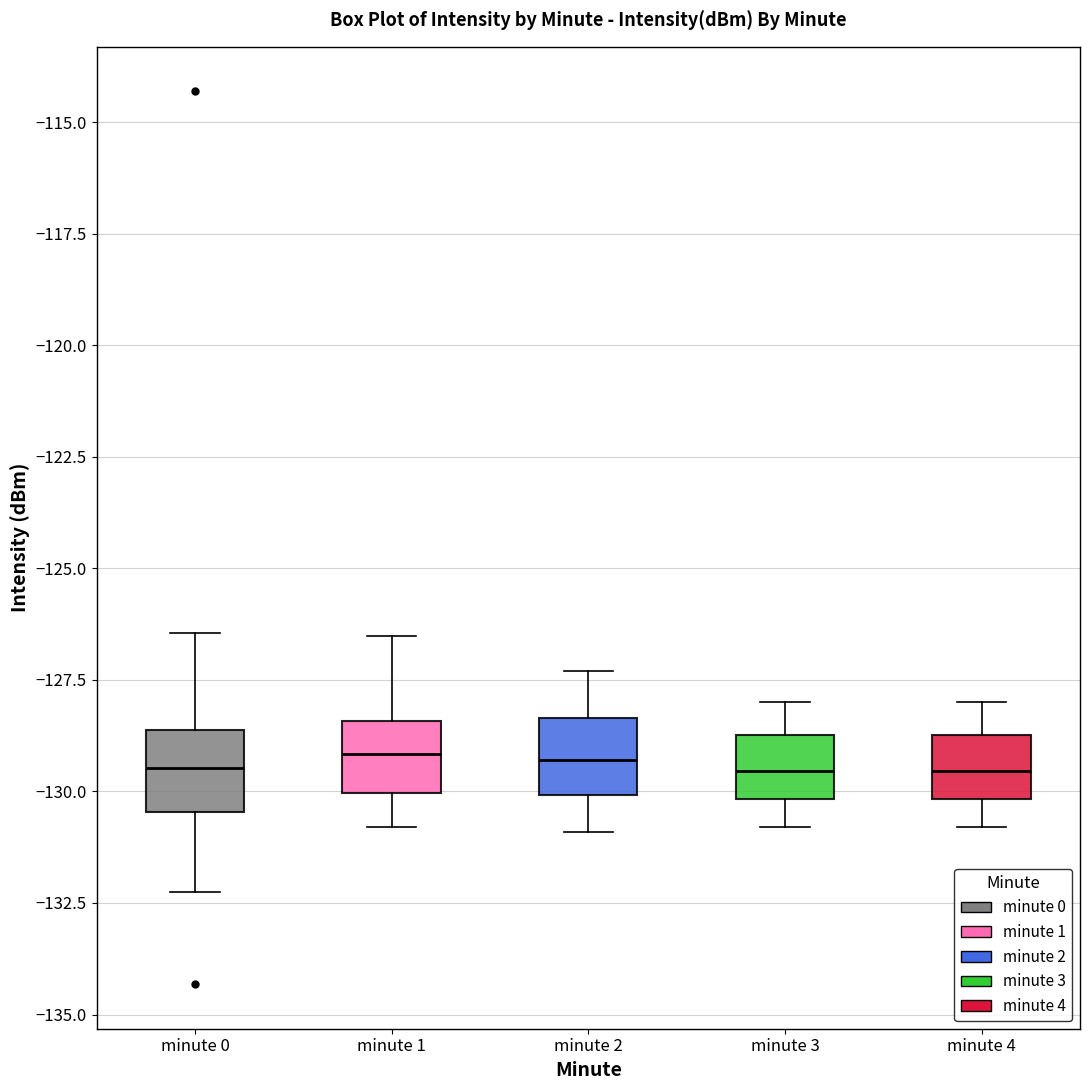

Reading left to right, read every box against the y-axis: the position of its median line, the range the box covers, and the ends of its whiskers. The values are not printed on the chart, so give them approximately, as read against the axis.

minute 0: median -129.5, box -130.5 to -128.5, whiskers -132.5 to -126.5
minute 1: median -129.0, box -130.0 to -128.5, whiskers -131.0 to -126.5
minute 2: median -129.5, box -130.0 to -128.5, whiskers -131.0 to -127.5
minute 3: median -129.5, box -130.0 to -128.5, whiskers -131.0 to -128.0
minute 4: median -129.5, box -130.0 to -128.5, whiskers -131.0 to -128.0